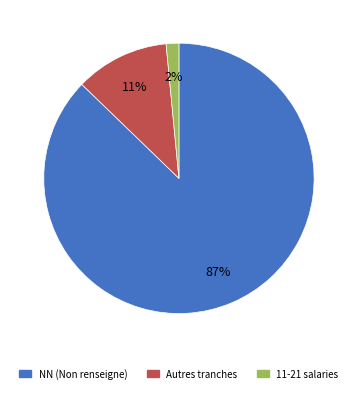

What is the smallest slice in the pie chart?

11-21 salaries